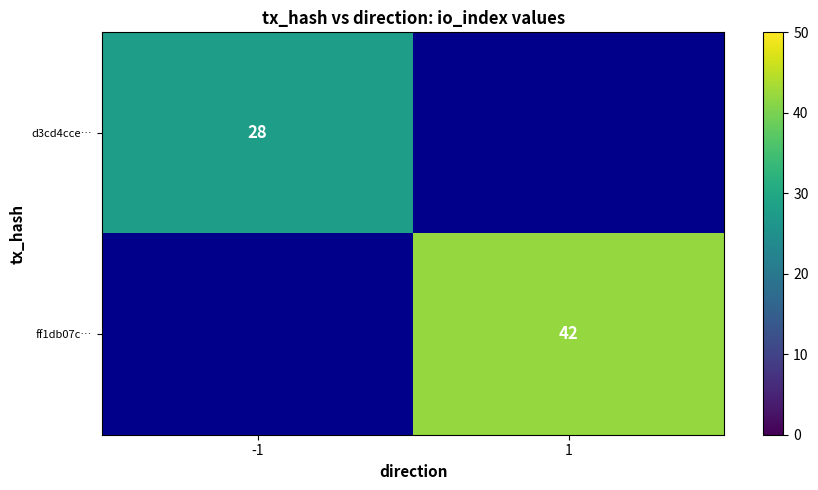

The d3cd4cce… series shows 28 at -1. True or false?

True